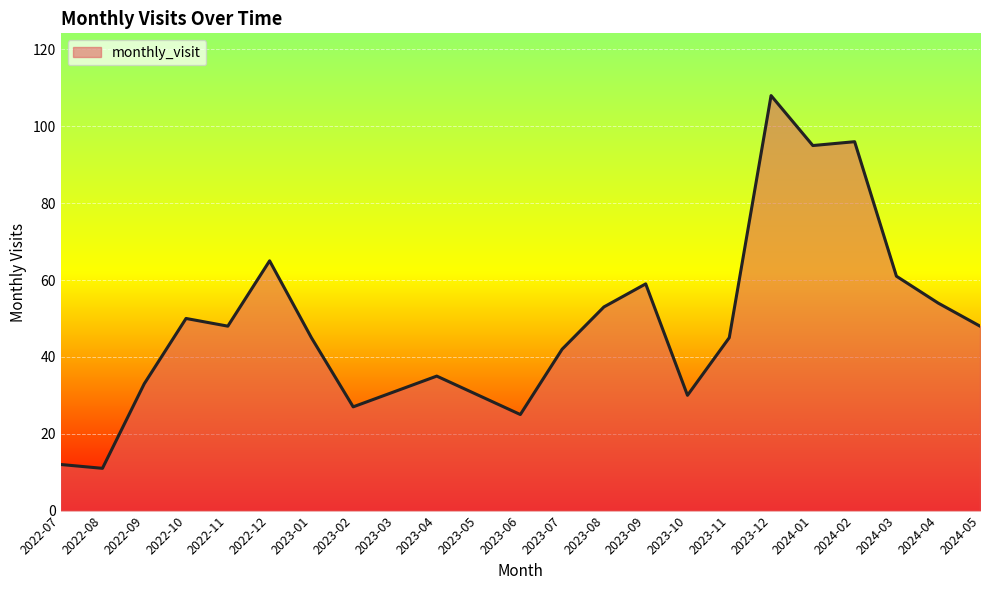

What position from the right is 2022-11?

19